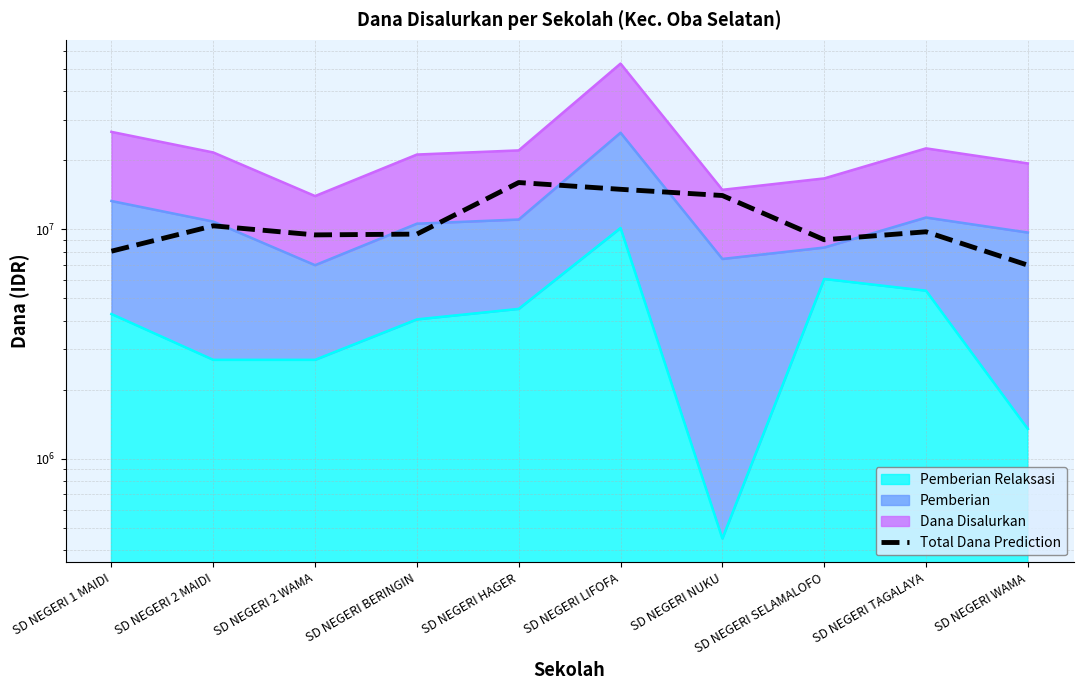

At which category does the data reach its first local valley?

SD NEGERI 2 WAMA